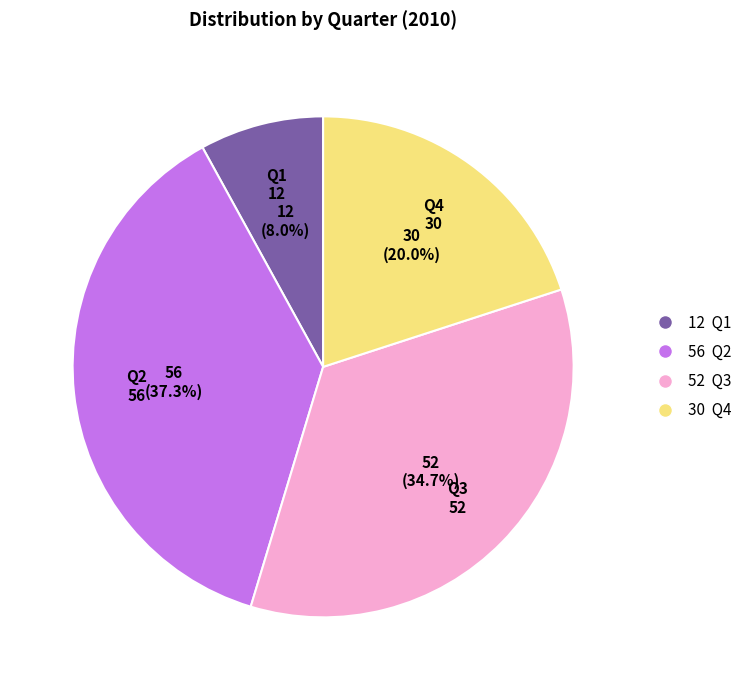

Is Q3 the majority of the pie?

No